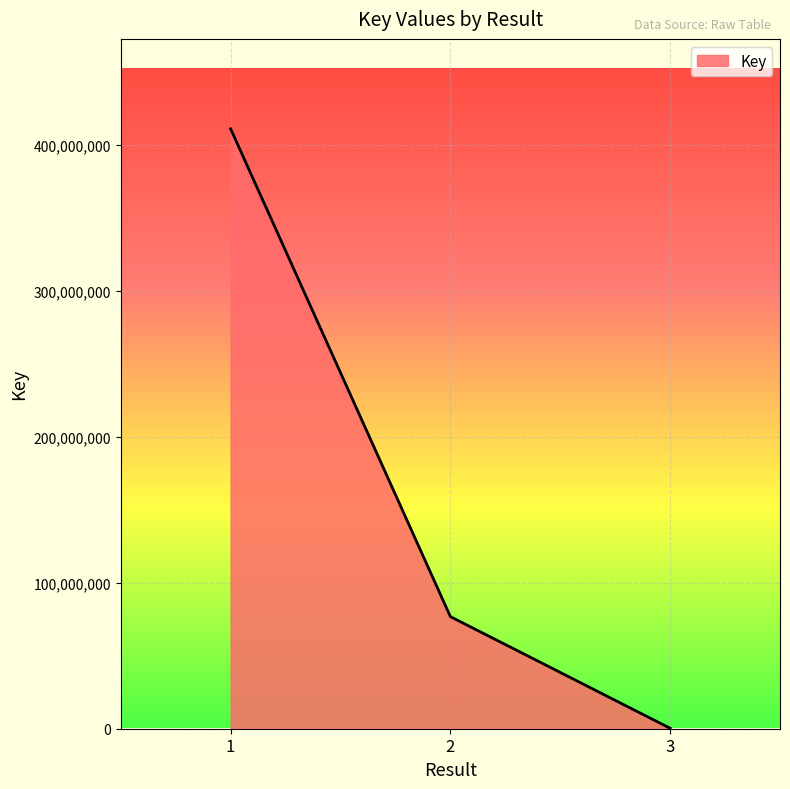

Between 3 and 2, which is larger?

2